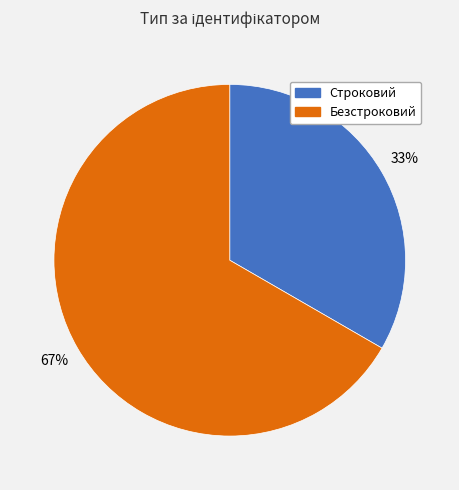

Combined, do Безстроковий and Строковий account for over 50%?

Yes